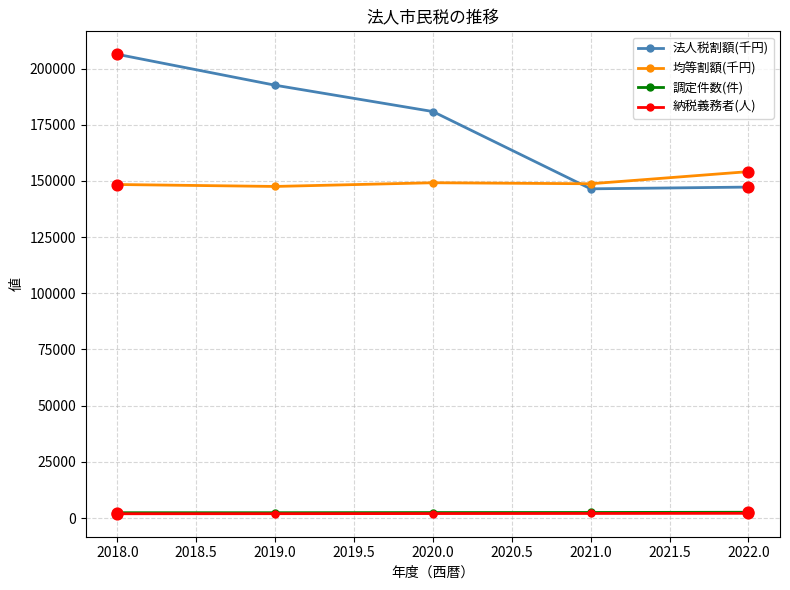

At how many categories does at least one series exceed 26405?

5